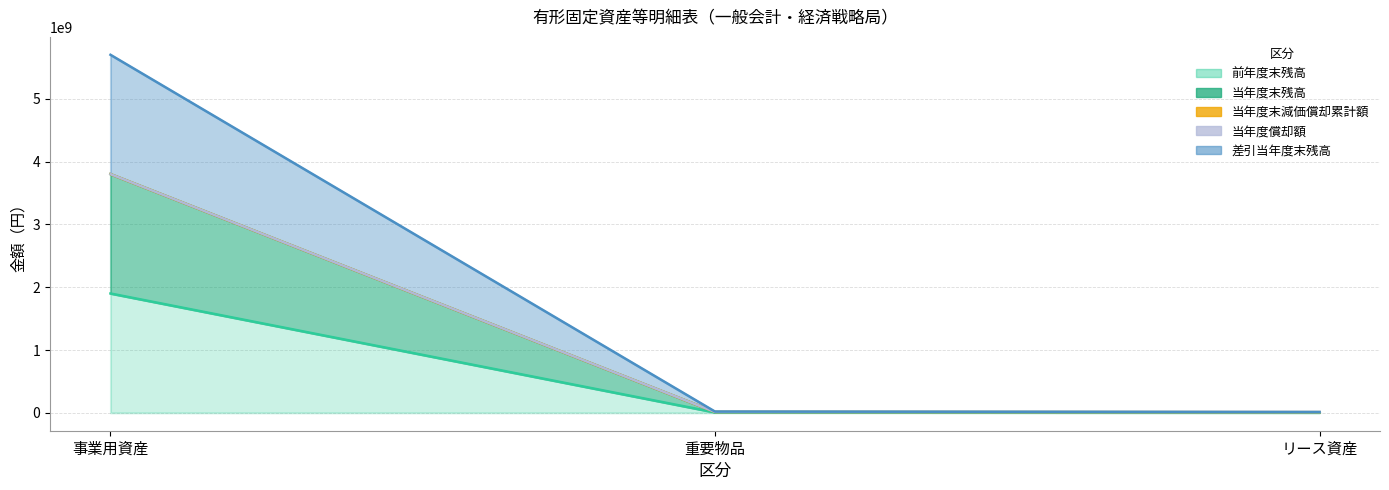

The 当年度末残高 series shows 3799711184 at 事業用資産. True or false?

True